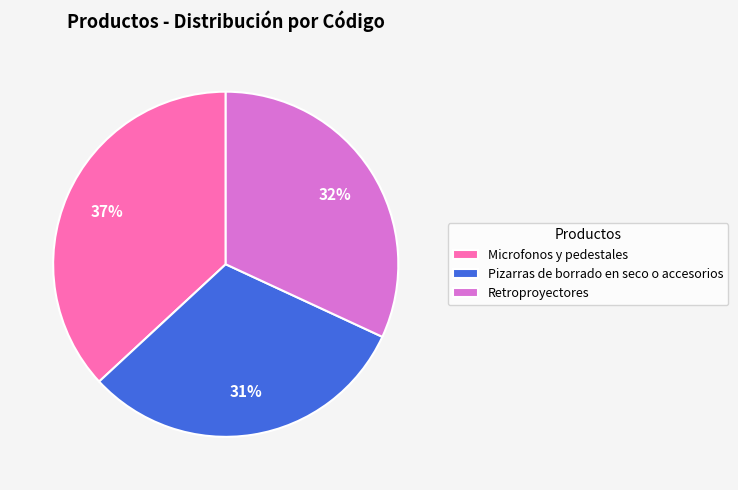

To the nearest percent, what portion does Retroproyectores represent?

32%